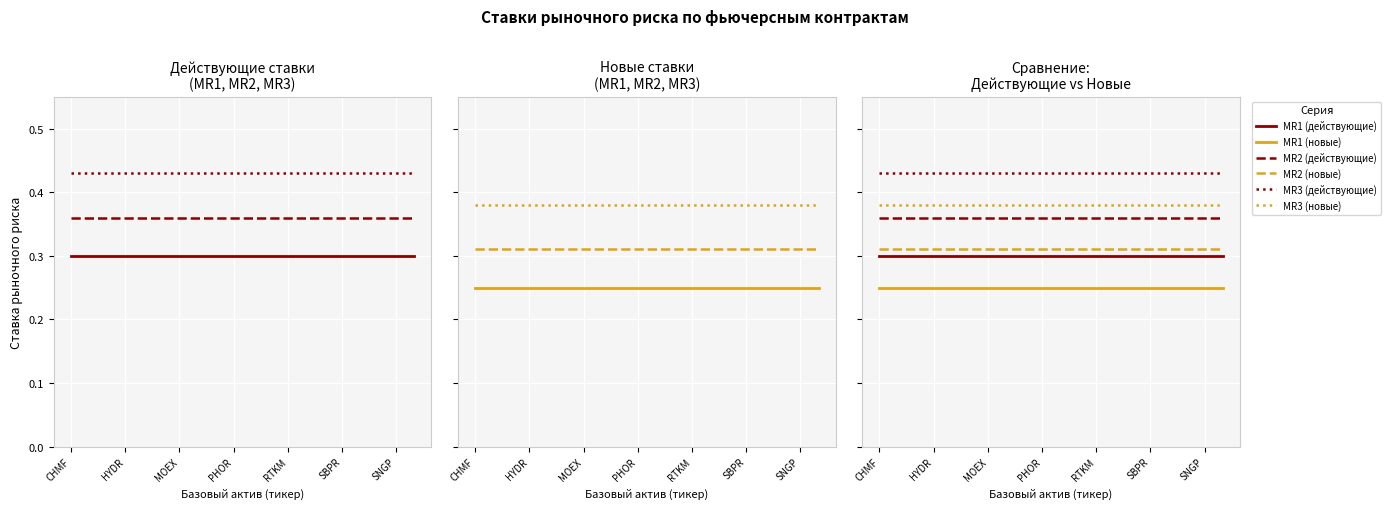

Which category has the highest value in the MR3 (новые) series?

CHMF